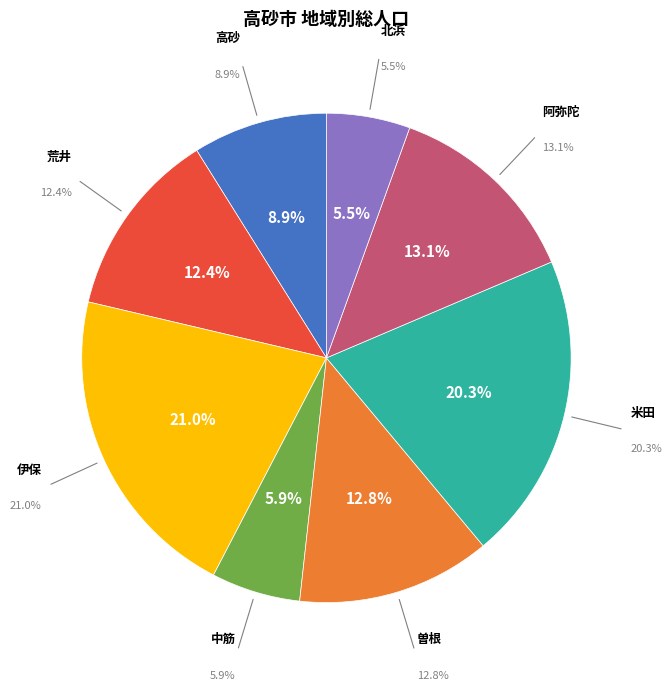

Approximately how many times larger is the value at 阿弥陀 compared to 荒井?

1.1